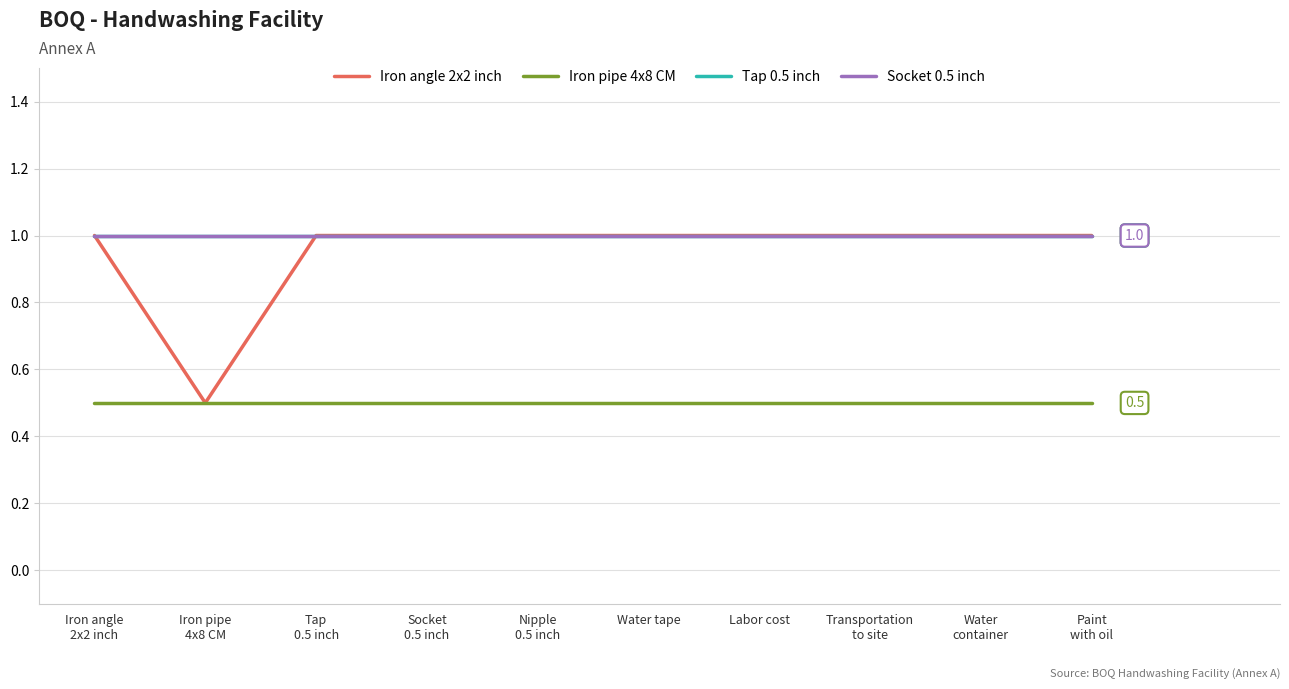

Is this an area chart (filled region under the line)?

No